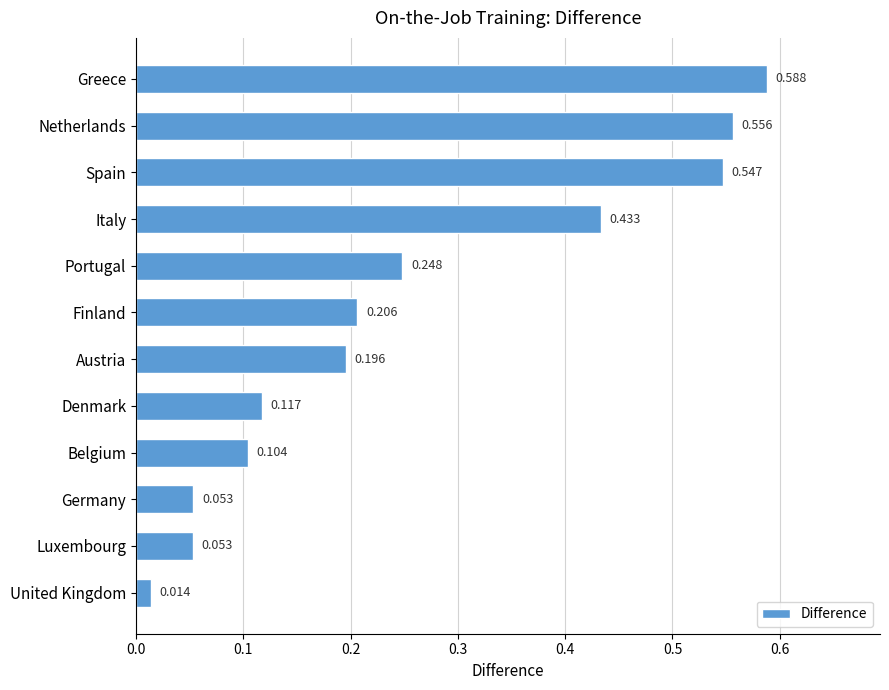

Which has a higher value, Greece or Finland?

Greece